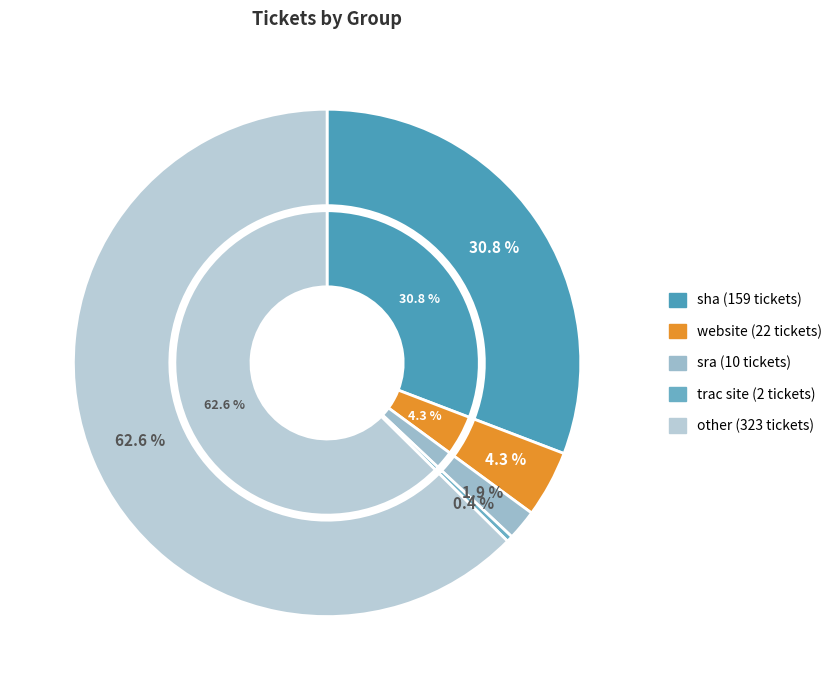

Does sra account for over 50% of the chart?

No